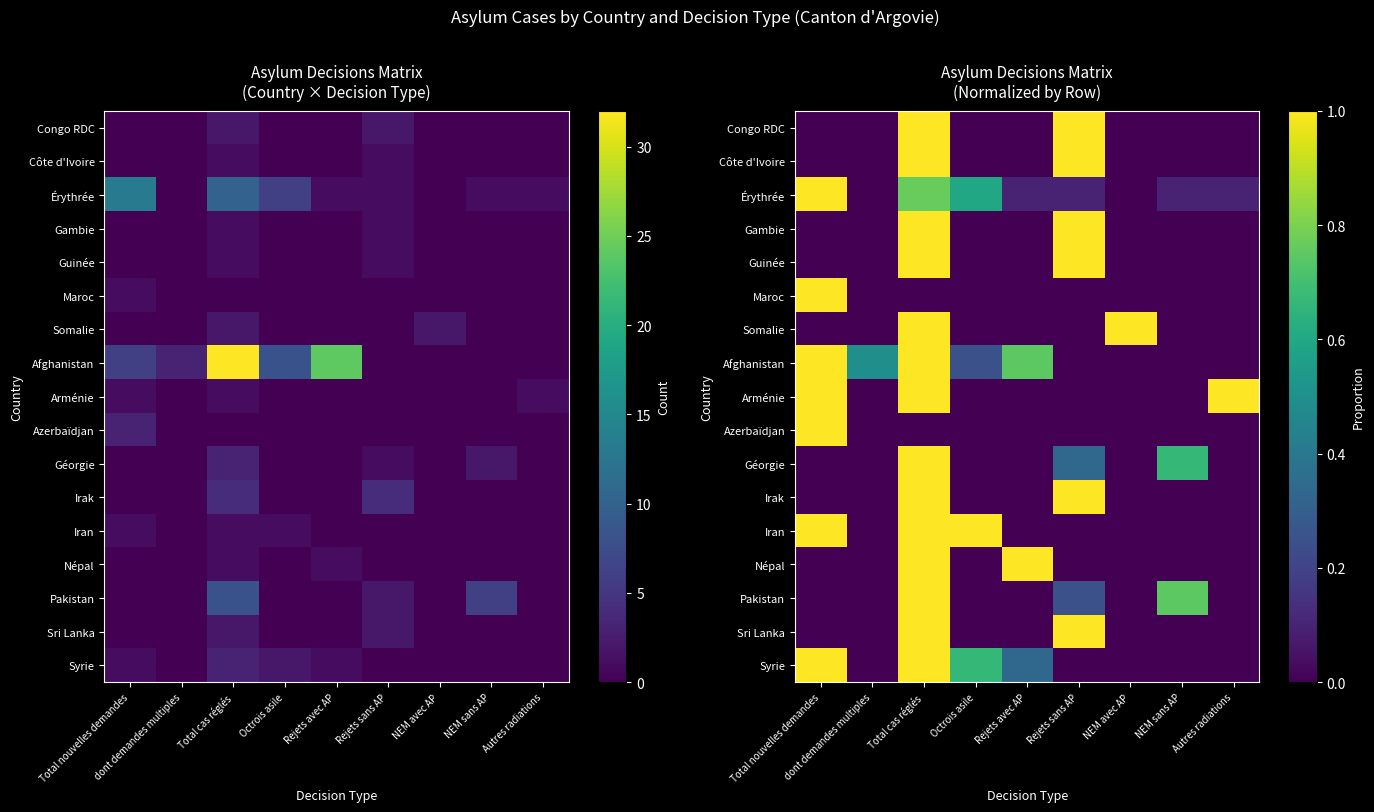

True or false: Iran has a value of 0.0 at Rejets avec AP.

True